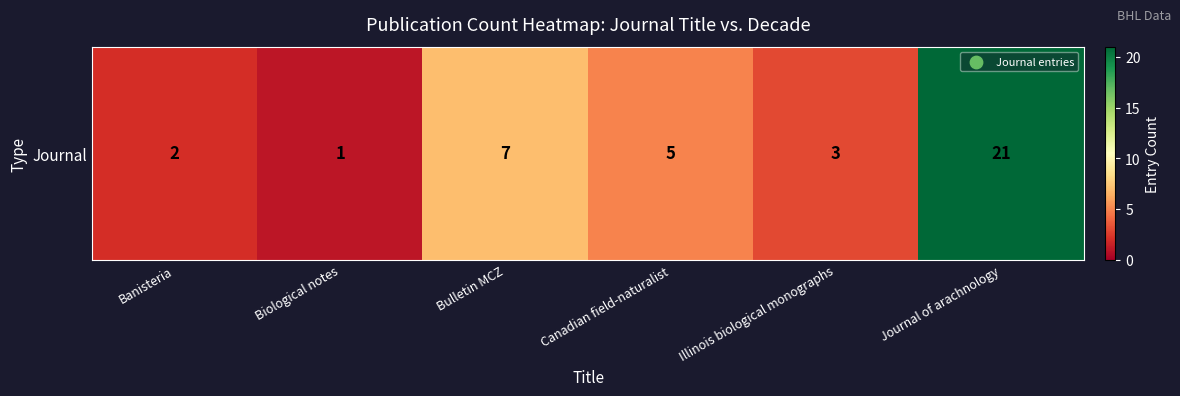

What is the sum of the values at Bulletin MCZ and Biological notes?

8